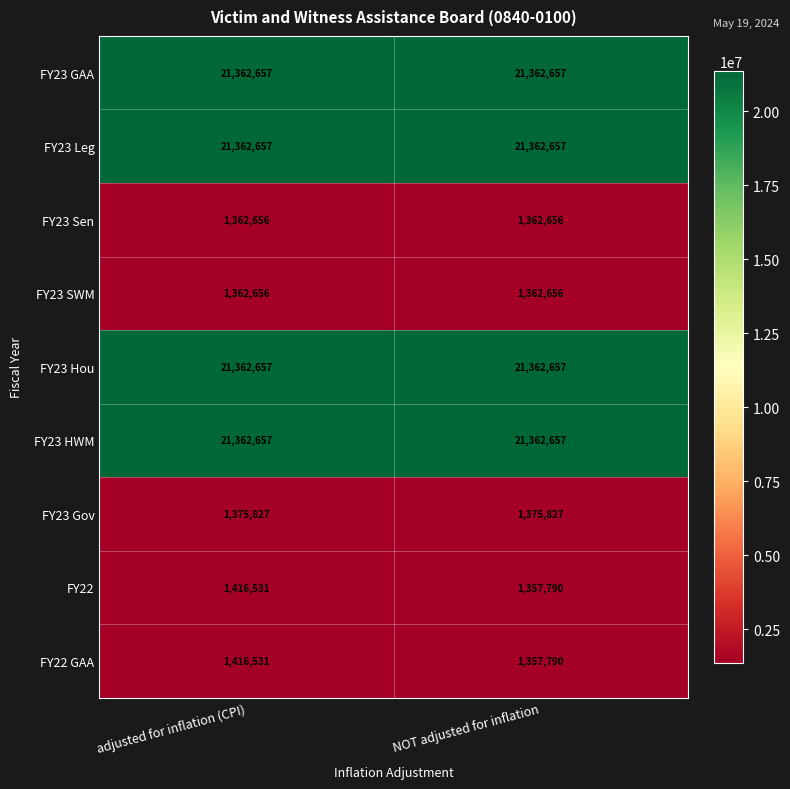

What is the sum of all FY23 Leg values?

42725314